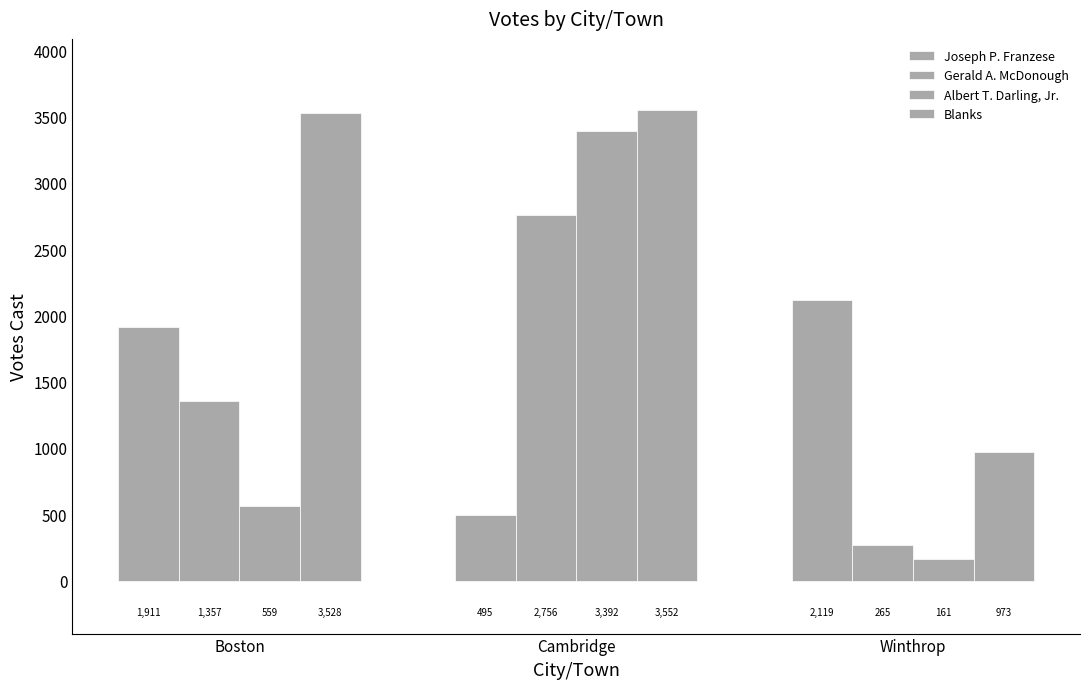

At which category is the sum across all series the highest?

Cambridge